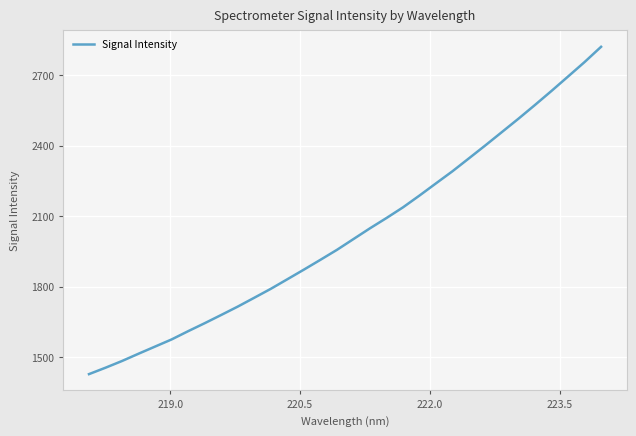

Reading left to right, what are all the values shown in this chart?

1428.9	1456.1	1484.7	1515.7	1546.1	1576.4	1611.5	1645.4	1680.4	1715.9	1753.5	1791.4	1832.1	1872.9	1914.6	1956.9	2002.8	2048.5	2092.2	2137.6	2187.8	2239.6	2291.1	2346.1	2401.5	2458.0	2514.6	2572.9	2632.5	2693.5	2754.8	2819.7